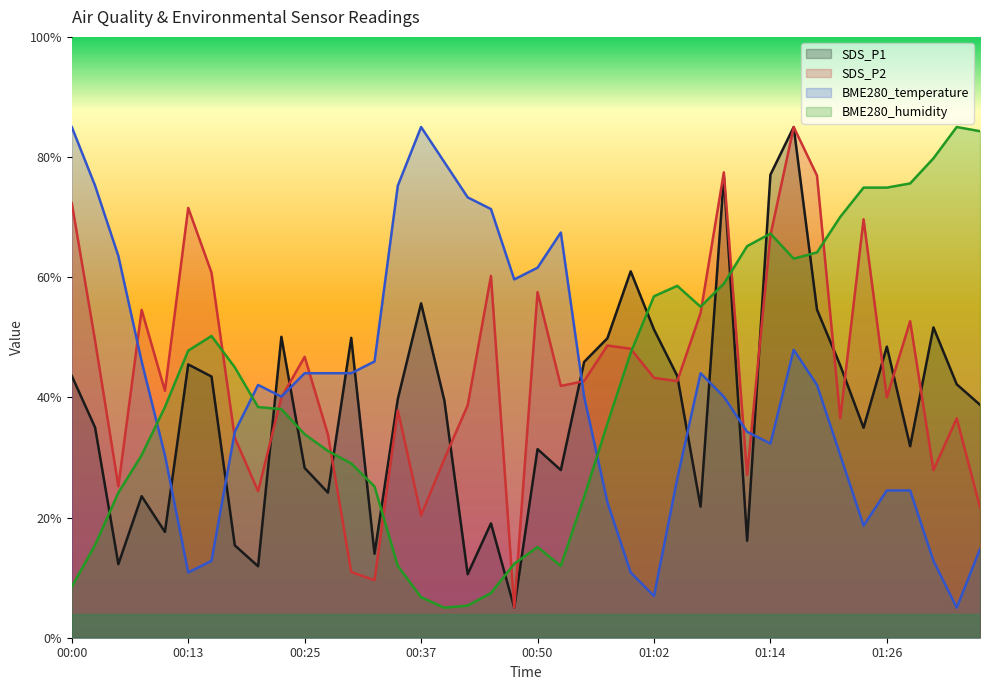

What is the difference between the maximum and minimum values in the SDS_P1 series?

80.0